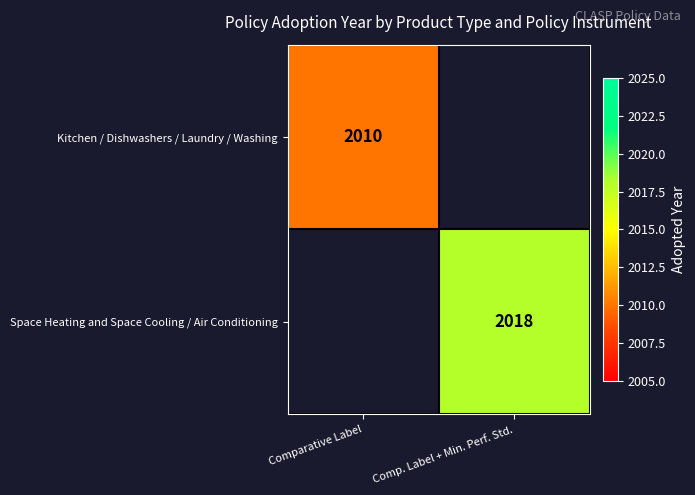

The value of Space Heating and Space Cooling / Air Conditioning at Comp. Label + Min. Perf. Std. is 2018. True or false?

True